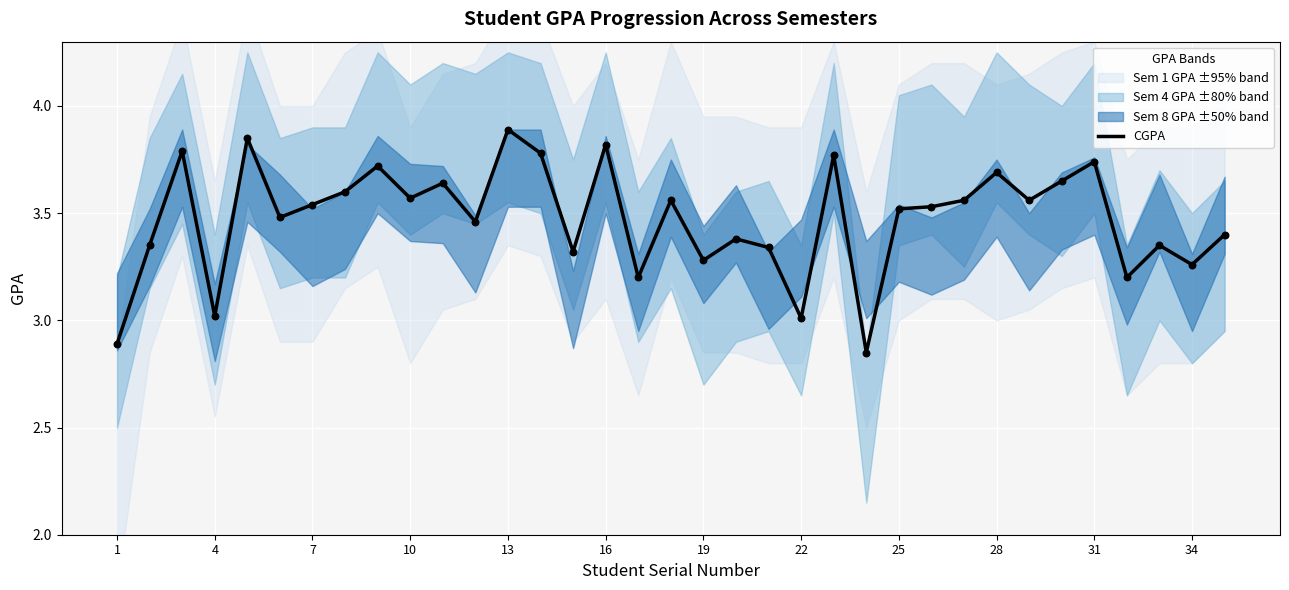

Between 1 and 7, which is larger?

7